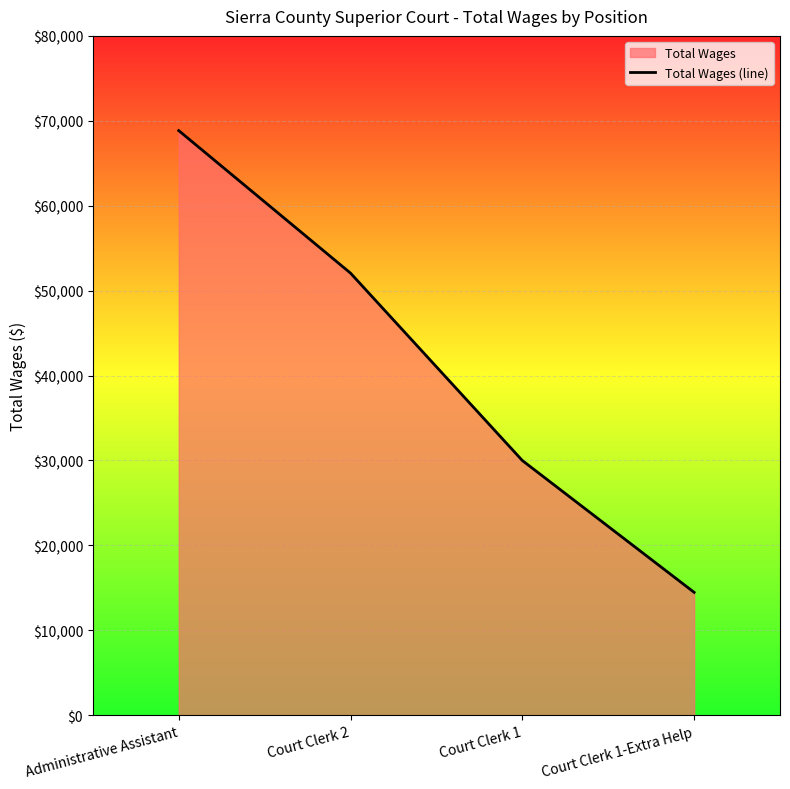

What is the difference between the maximum and minimum values?

54375